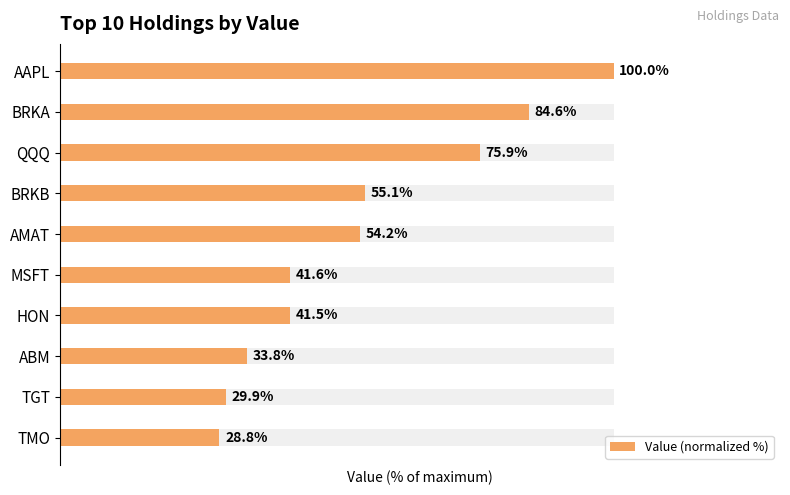

List the labels in order of value, smallest first.

TMO, TGT, ABM, HON, MSFT, AMAT, BRKB, QQQ, BRKA, AAPL